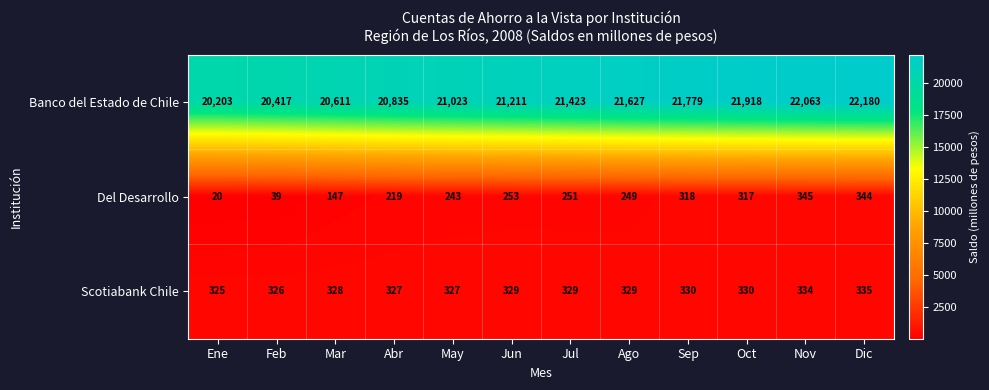

What is the greatest value displayed?

22180